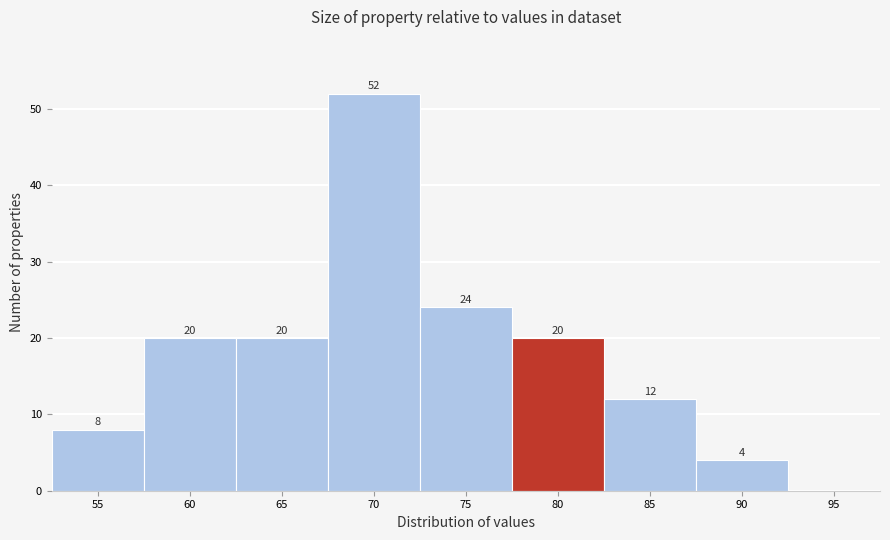

Reading left to right, list all the values displayed in this chart.

55=8	60=20	65=20	70=52	75=24	80=20	85=12	90=4	95=0